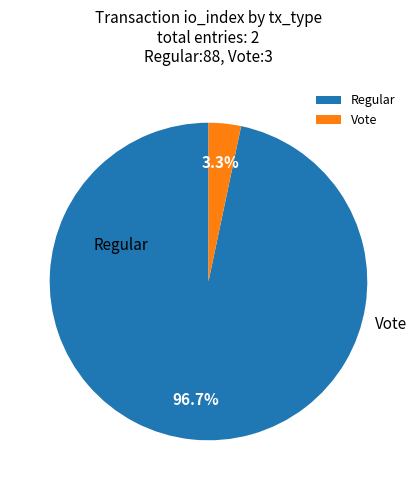

Between Vote and Regular, which is larger?

Regular